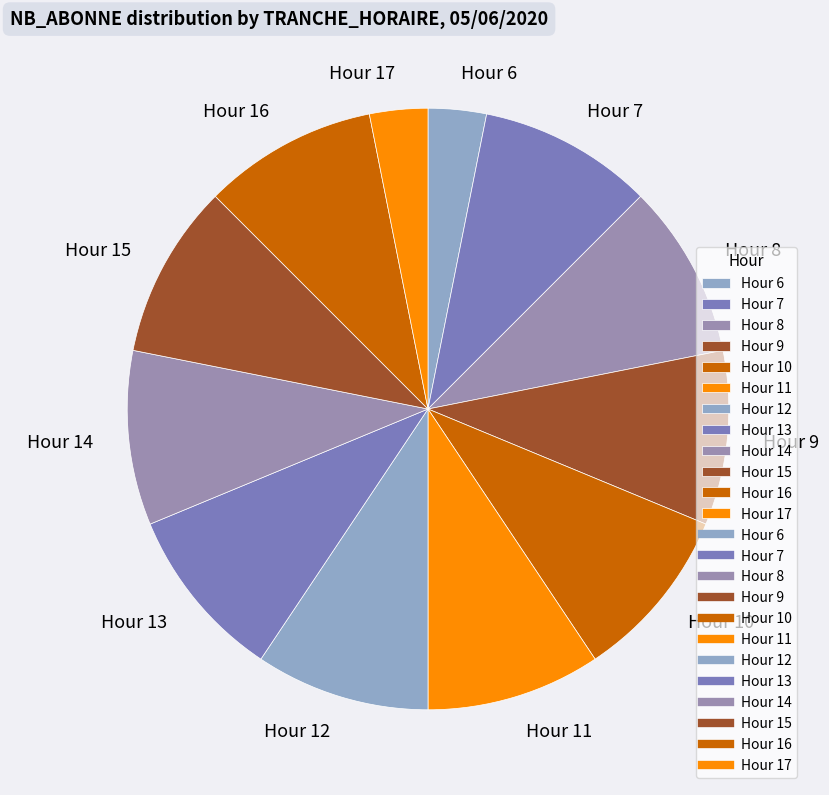

True or false: Hour 10 accounts for 9% of the total.

True